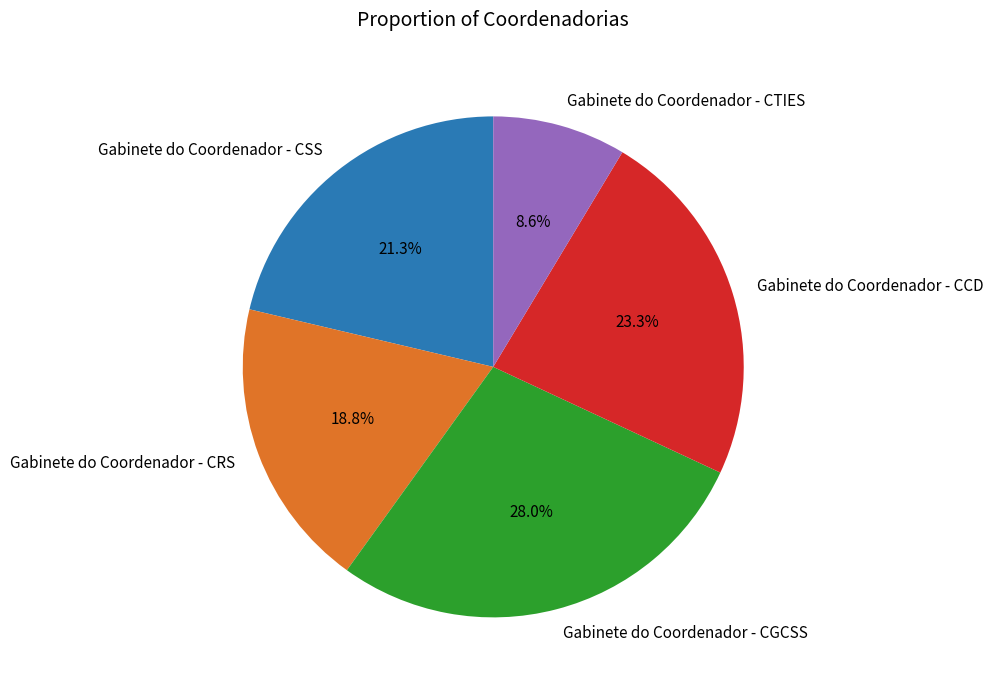

Is there any slice that represents more than half of the pie?

No